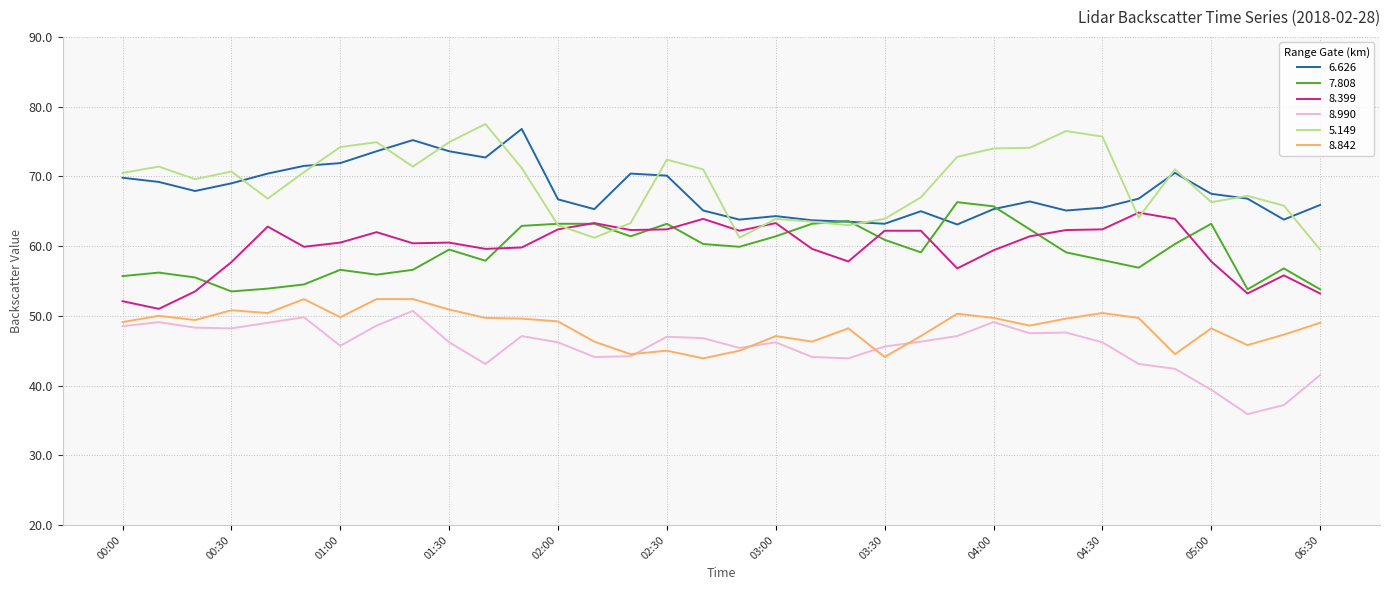

True or false: 6.626 and 8.842 cross at least once.

False